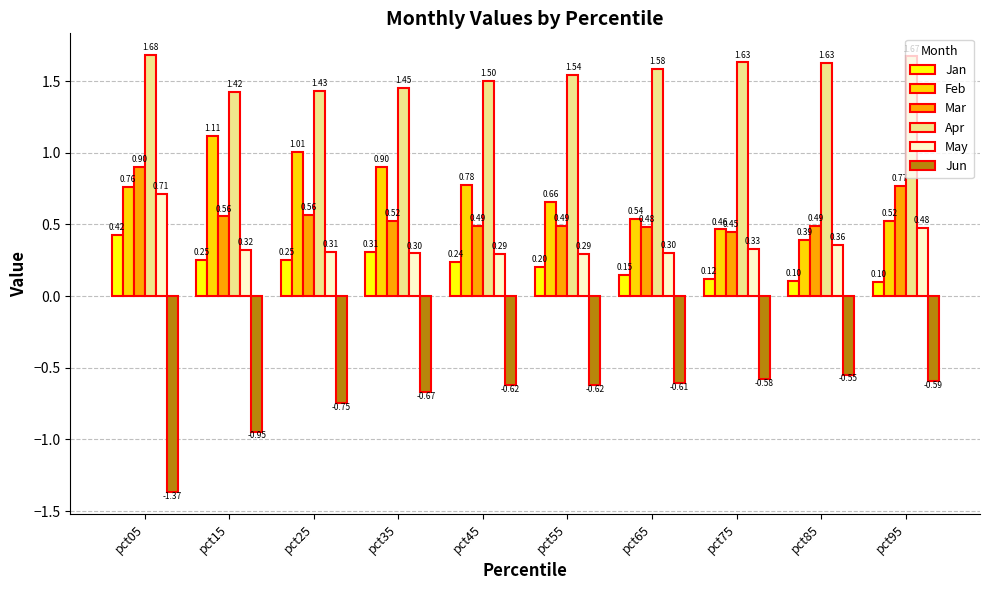

Count the number of data series in this chart.

6